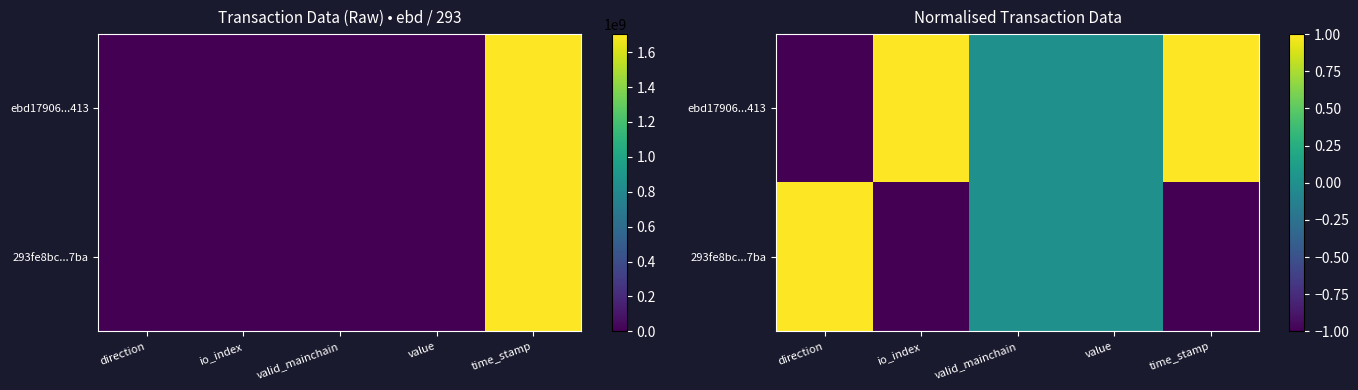

Which category has the highest value across all series?

io_index